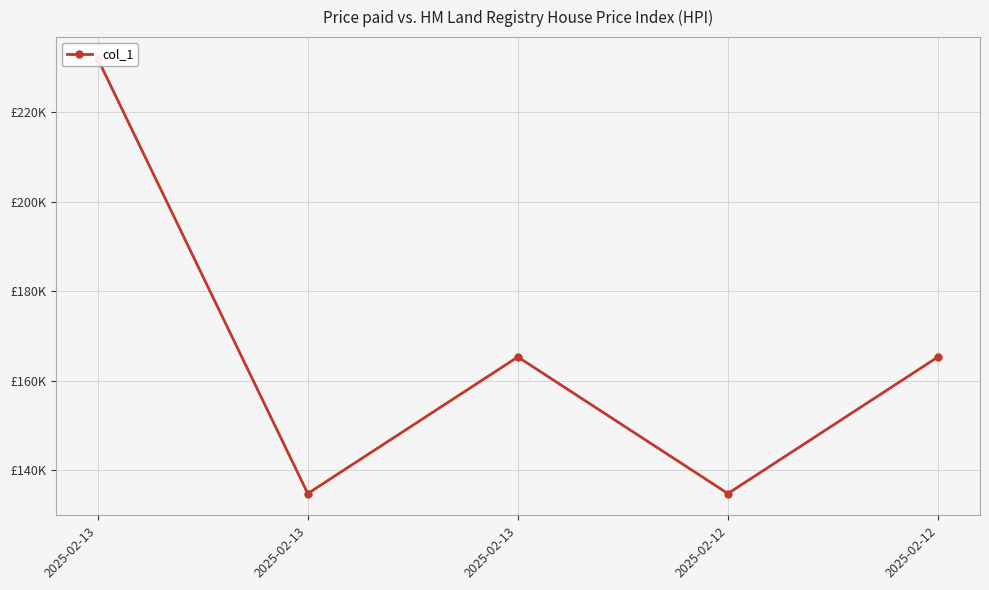

What is the difference between the values at 2025-02-13 and 2025-02-13?

66676